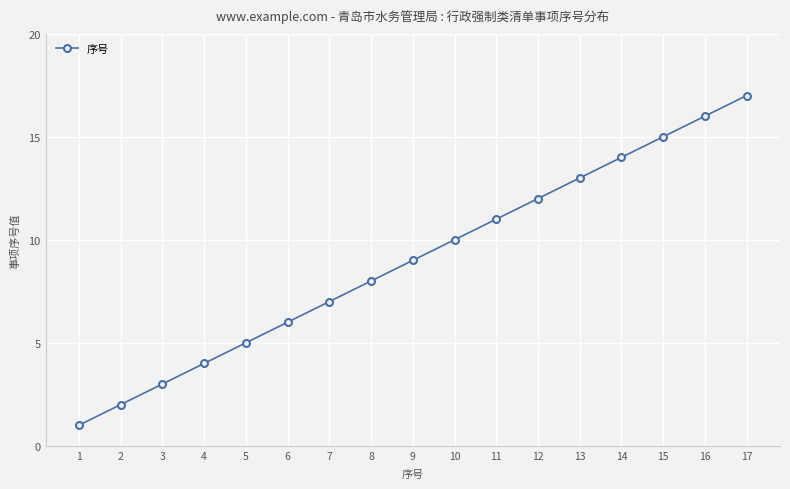

How many data points are less than 9?

8